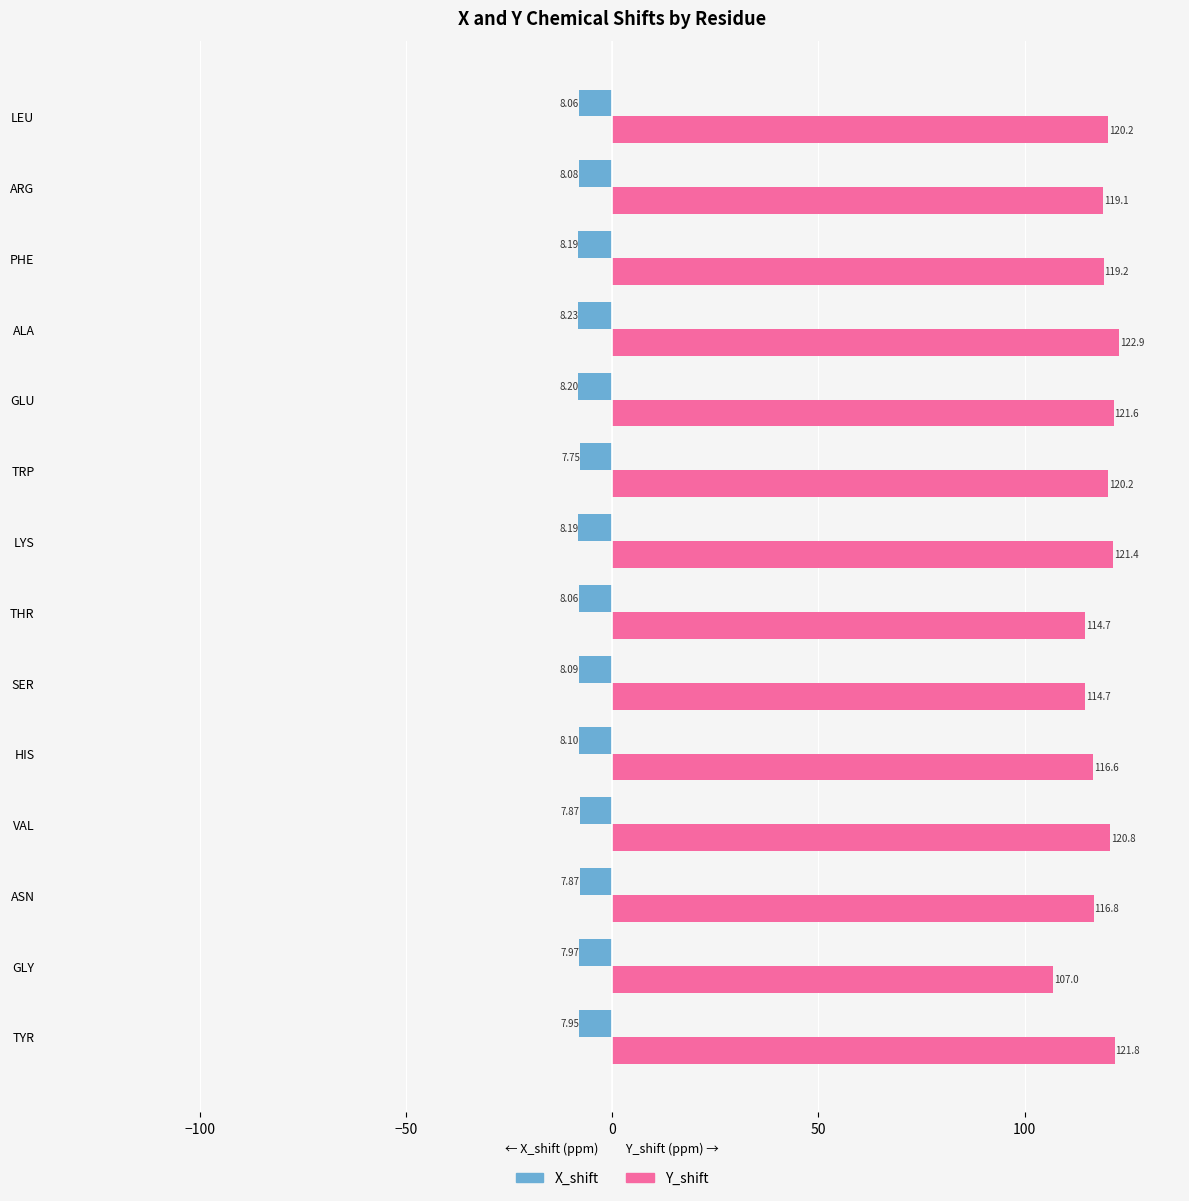

Between TYR and HIS, which series saw the biggest shift?

Y_shift